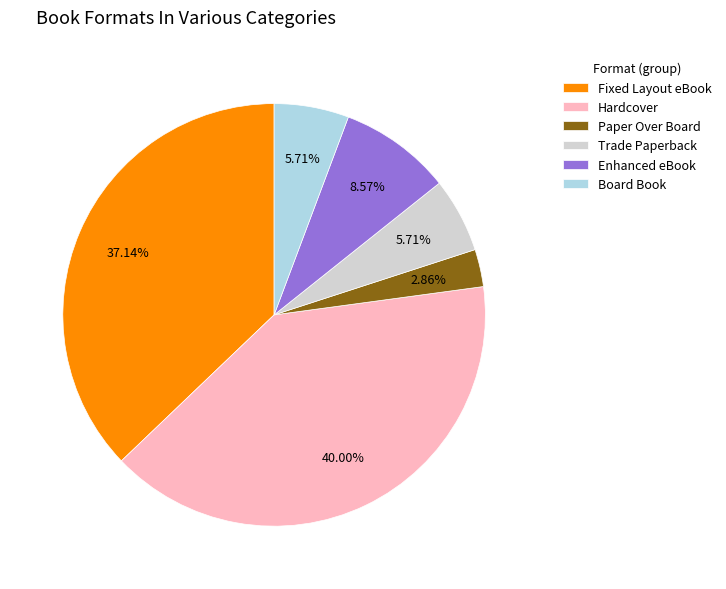

Which slice is the smallest?

Paper Over Board